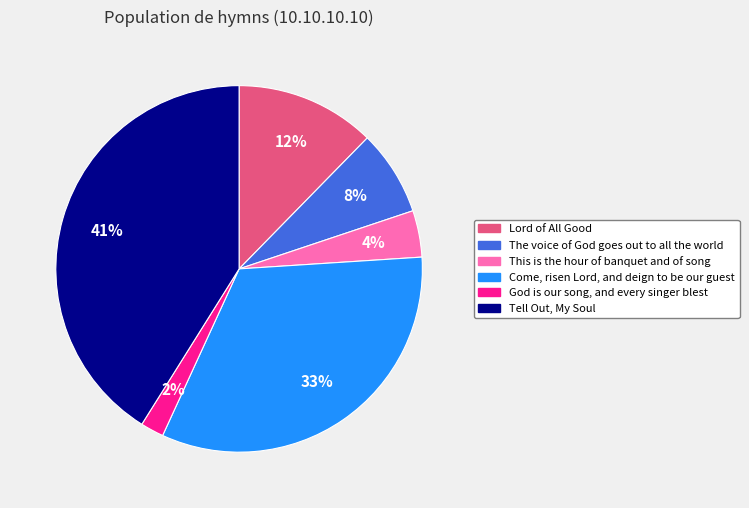

Is the sum of Tell Out, My Soul and Lord of All Good greater than half?

Yes